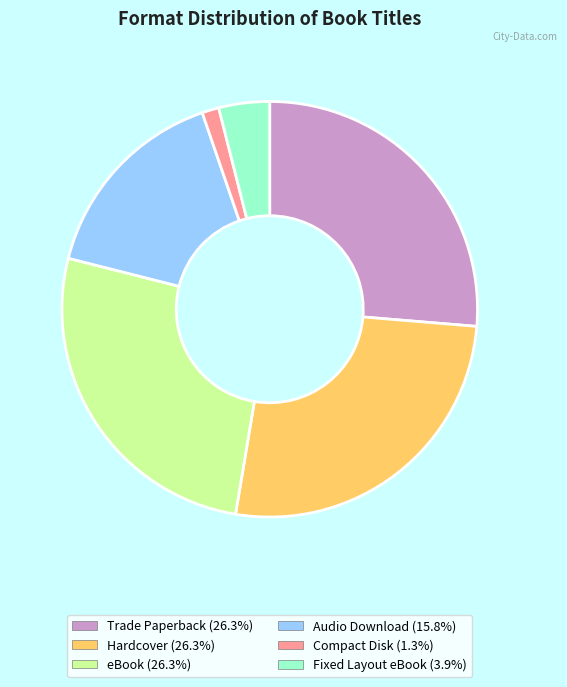

Approximately how many times larger is the value at eBook compared to Trade Paperback?

1.0